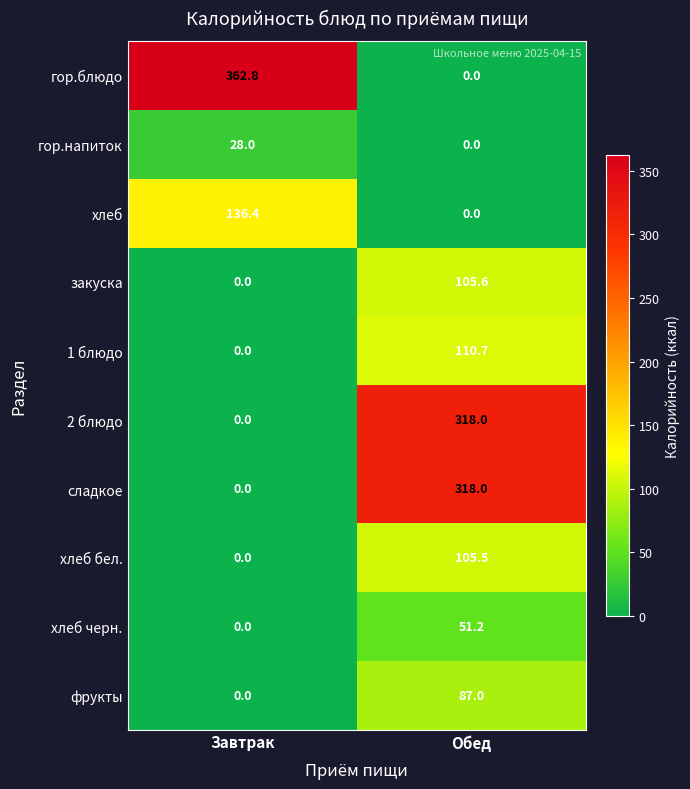

At which category is the sum across all series the highest?

Обед